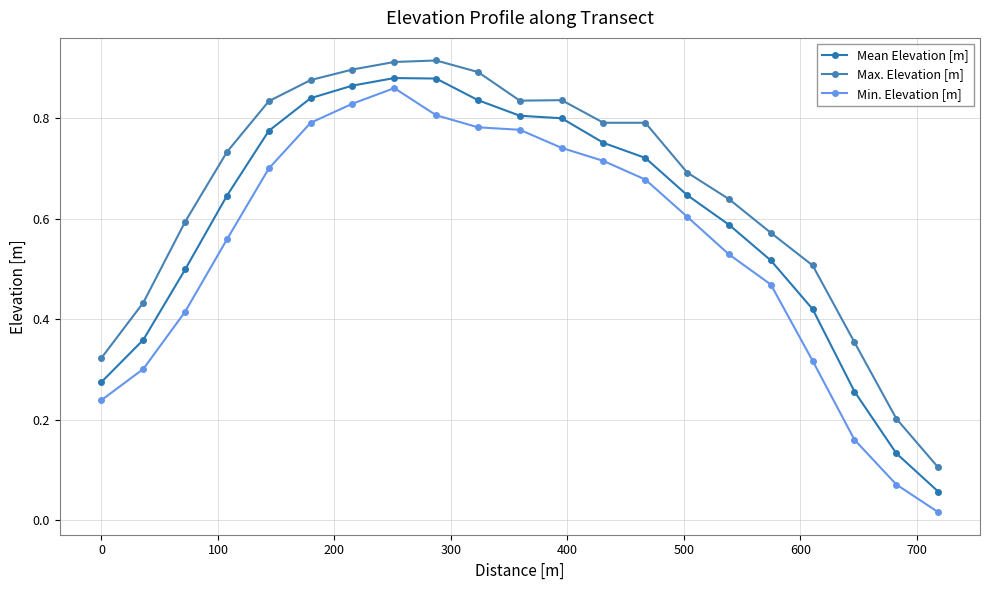

Is this an area chart (filled region under the line)?

No